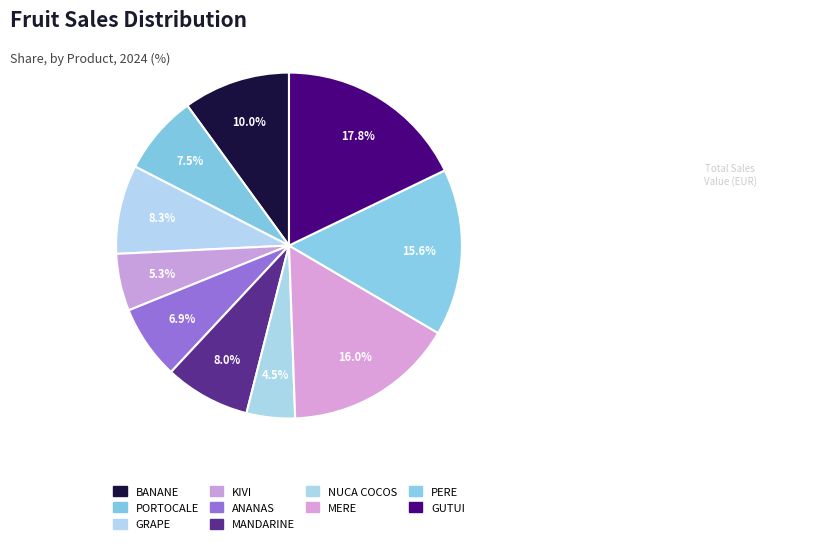

What is the largest slice in the pie chart?

GUTUI